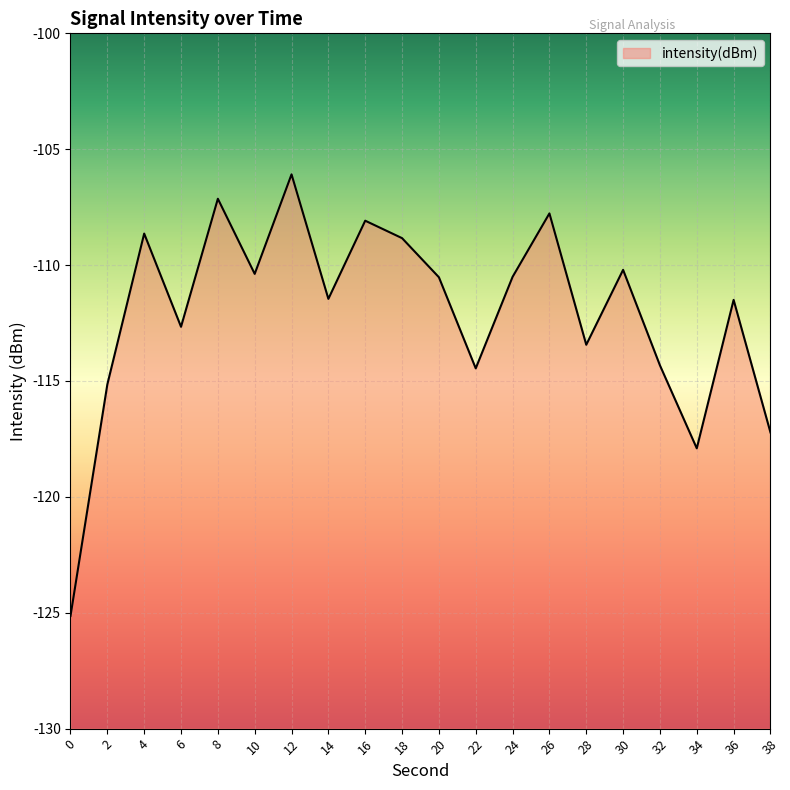

What is the difference between the values at 24 and 16?

2.4